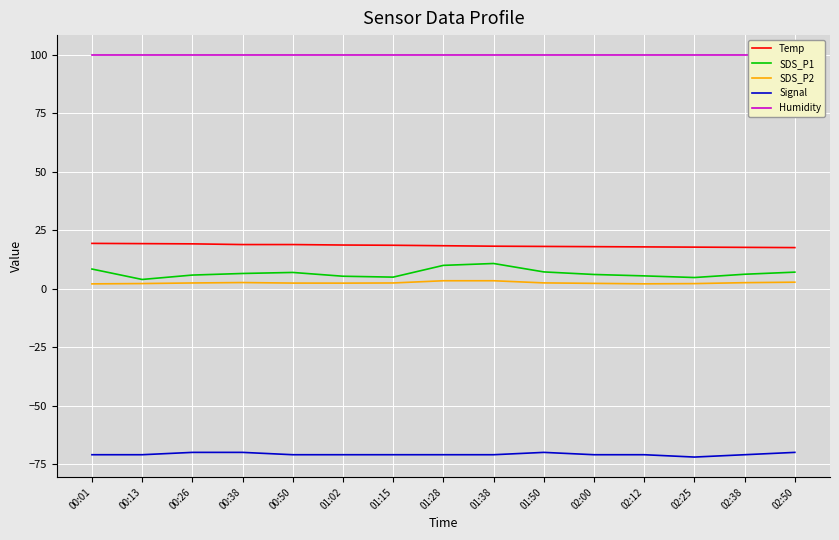

The value of Temp at 02:25 is 17.8. True or false?

True